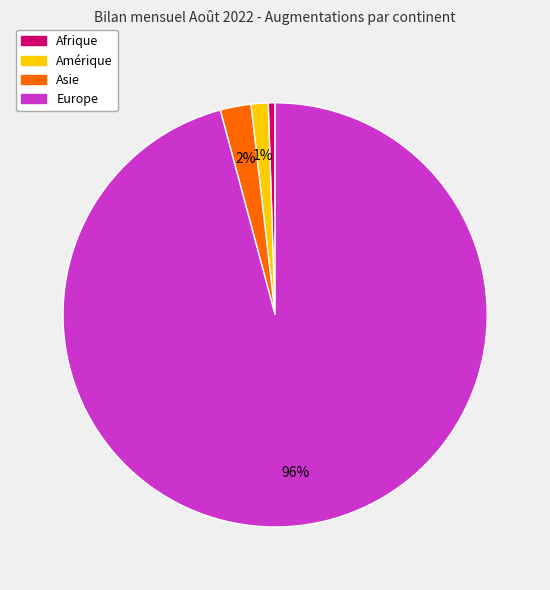

Which category has the biggest portion of the pie?

Europe